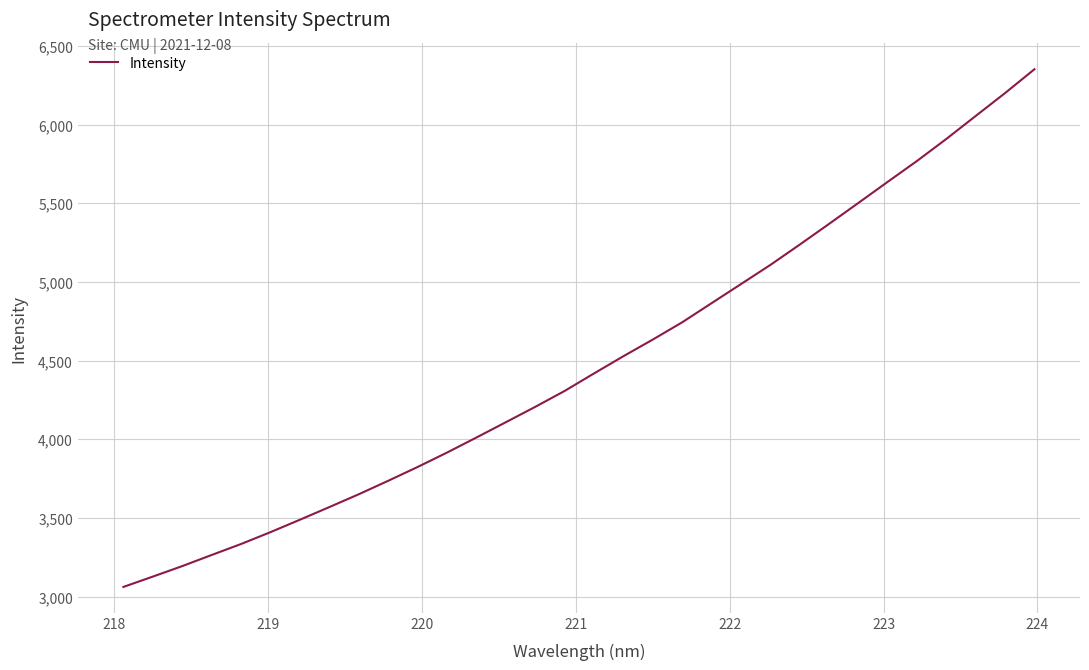

What is the difference between the maximum and minimum values?

3289.1